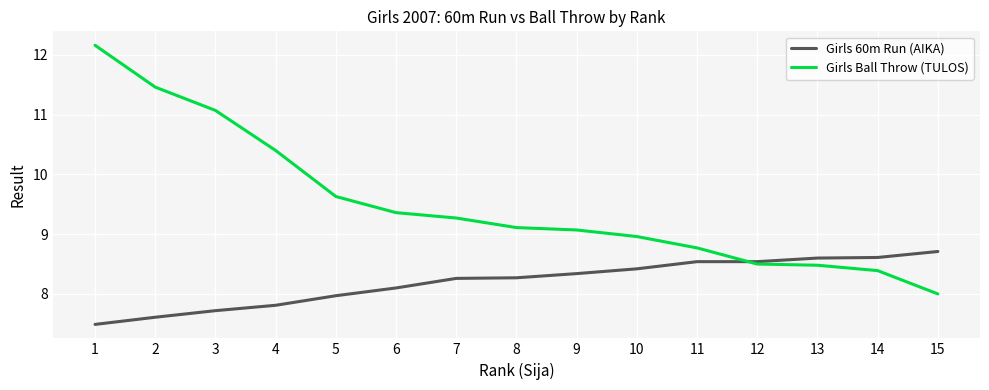

After their last crossing, which series has the higher values: Girls 60m Run (AIKA) or Girls Ball Throw (TULOS)?

Girls 60m Run (AIKA)